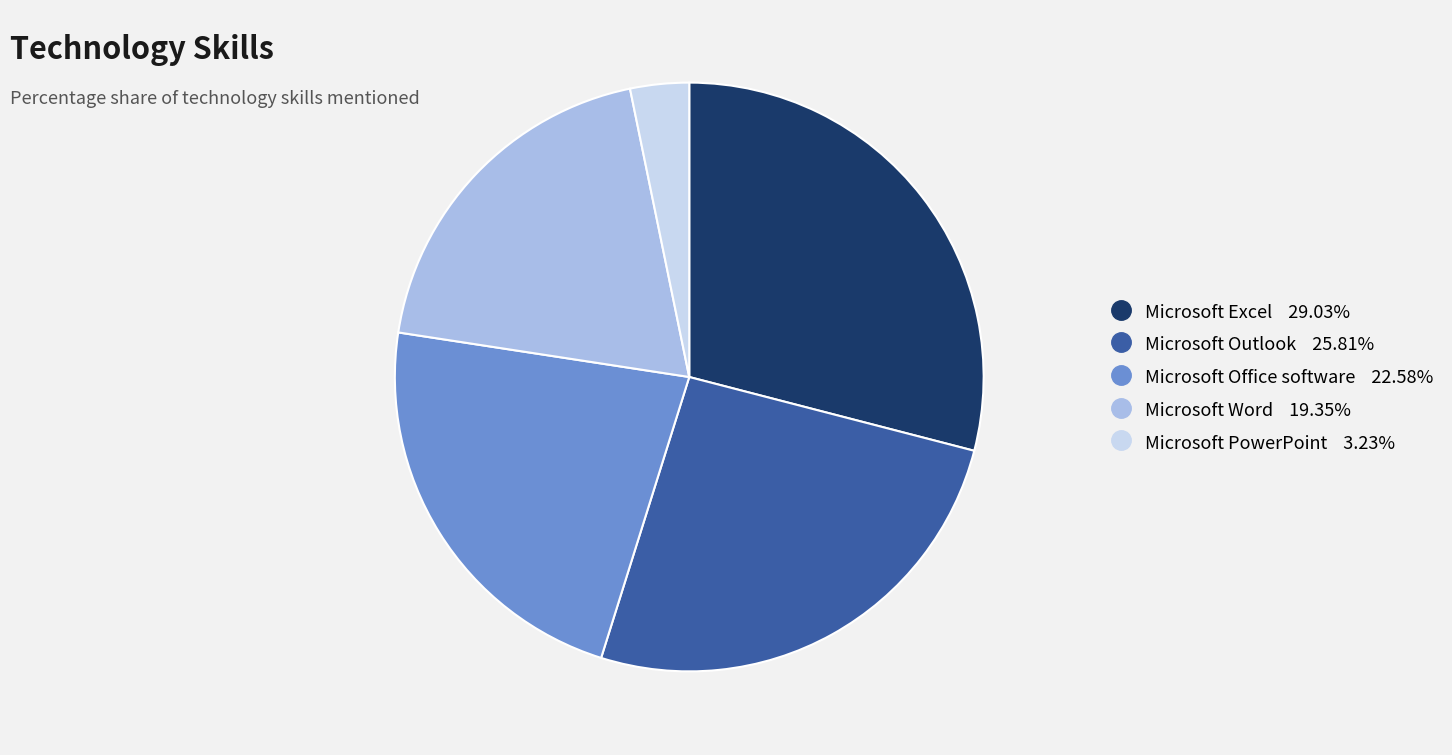

Does any single category account for the majority?

No